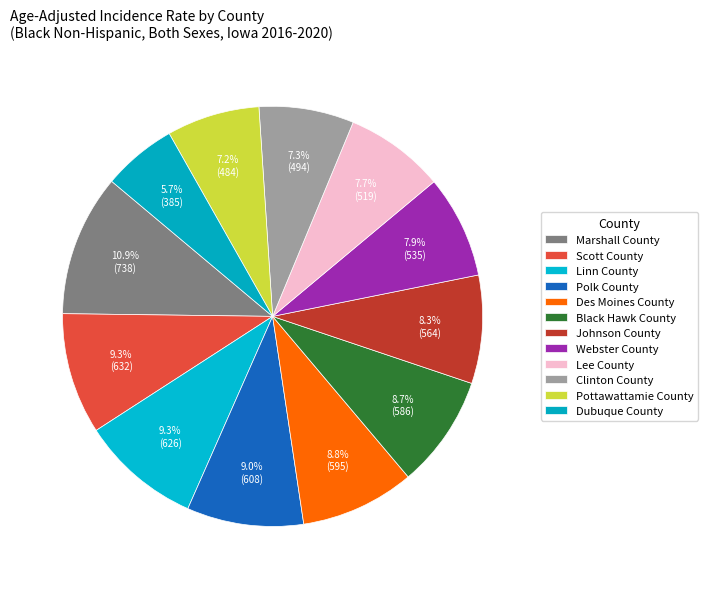

How many segments does this pie chart have?

12